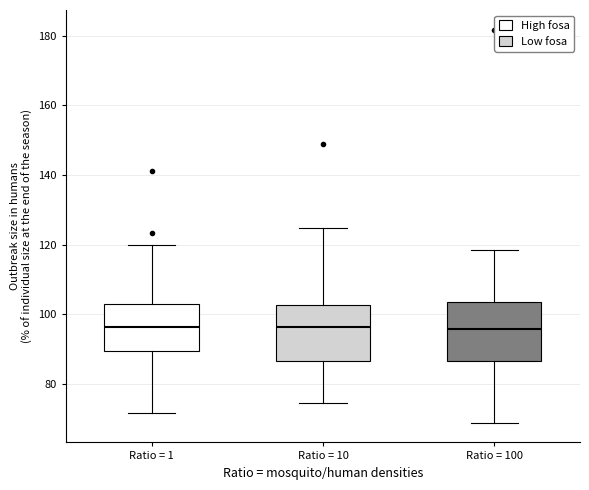

Where is the upper edge of the box for Ratio = 1 on the y-axis? The values are not printed on the chart, so give them approximately, as read against the axis.

104